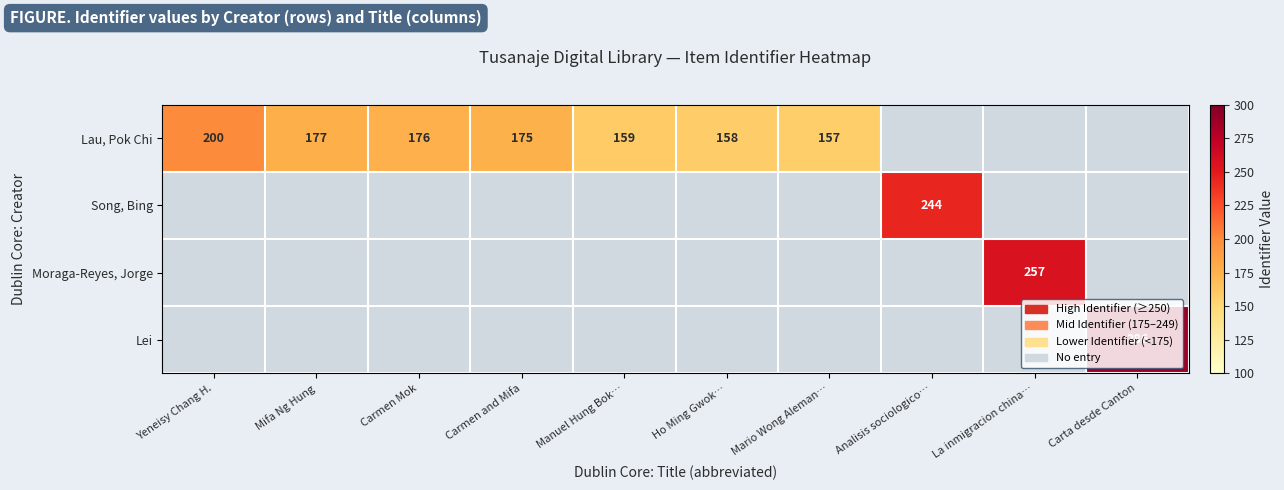

Count the number of data series in this chart.

4